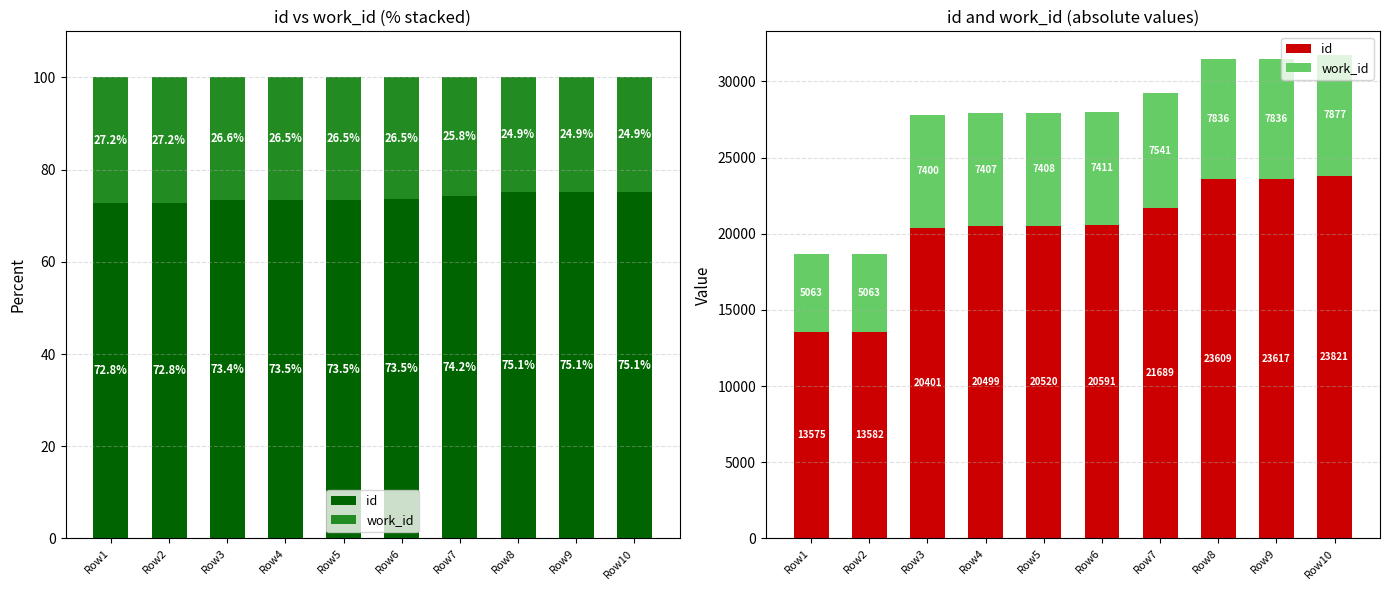

Is the value of id at Row3 greater than the value of work_id at Row3?

Yes